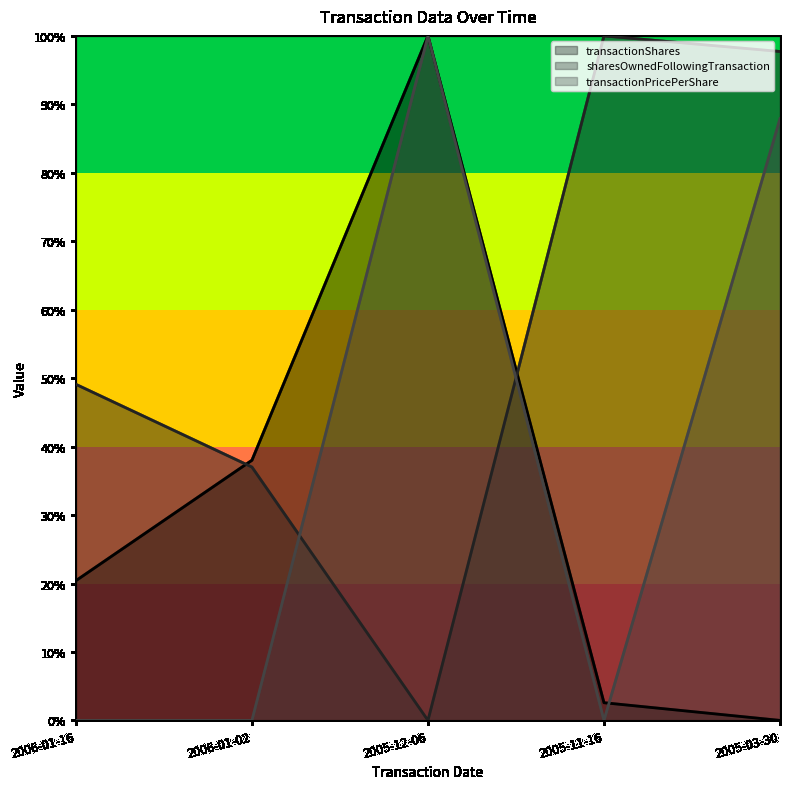

How many series are shown in this chart?

3